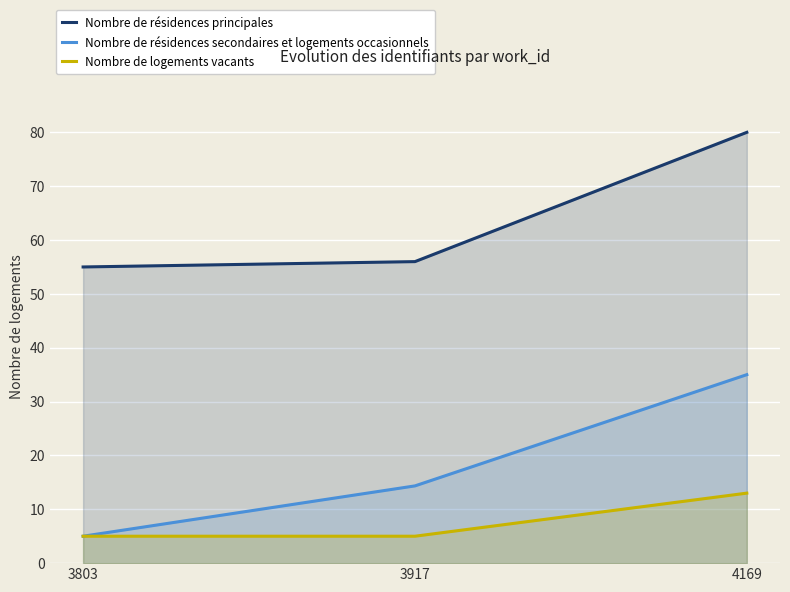

What are all the series names shown in the legend?

Nombre de résidences principales, Nombre de résidences secondaires et logements occasionnels, Nombre de logements vacants